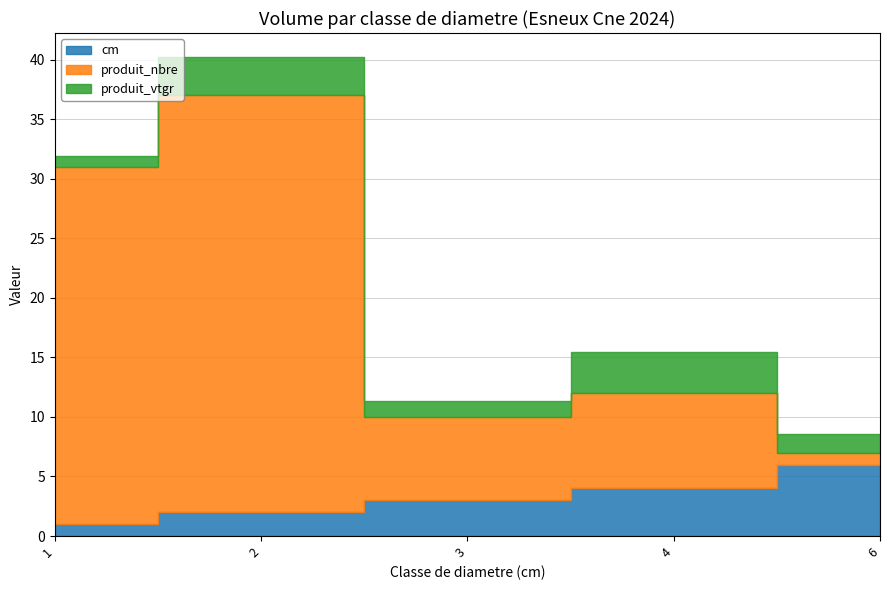

What are all the series names shown in the legend?

cm, produit_nbre, produit_vtgr